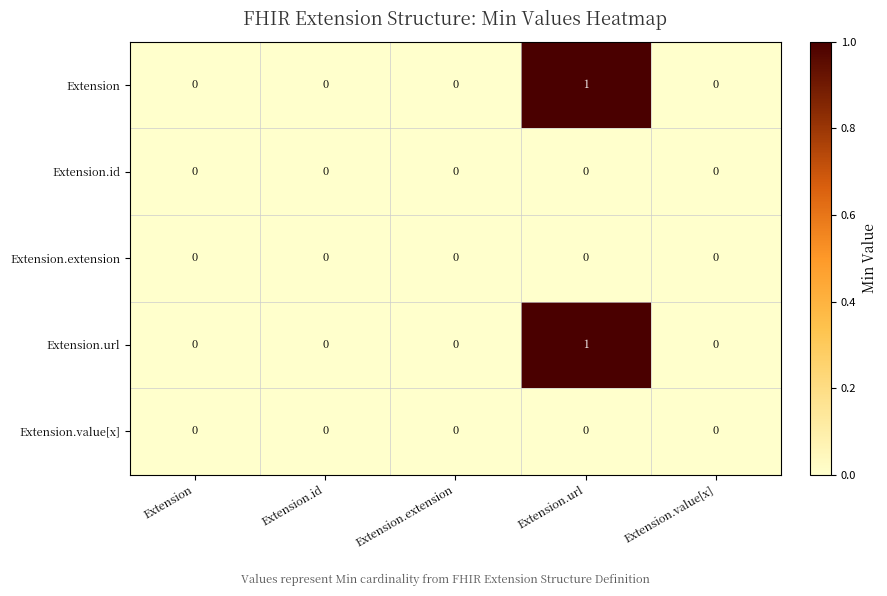

Reading left to right, list all the values displayed in this chart.

Extension: 0	0	0	1	0
Extension.id: 0	0	0	0	0
Extension.extension: 0	0	0	0	0
Extension.url: 0	0	0	1	0
Extension.value[x]: 0	0	0	0	0